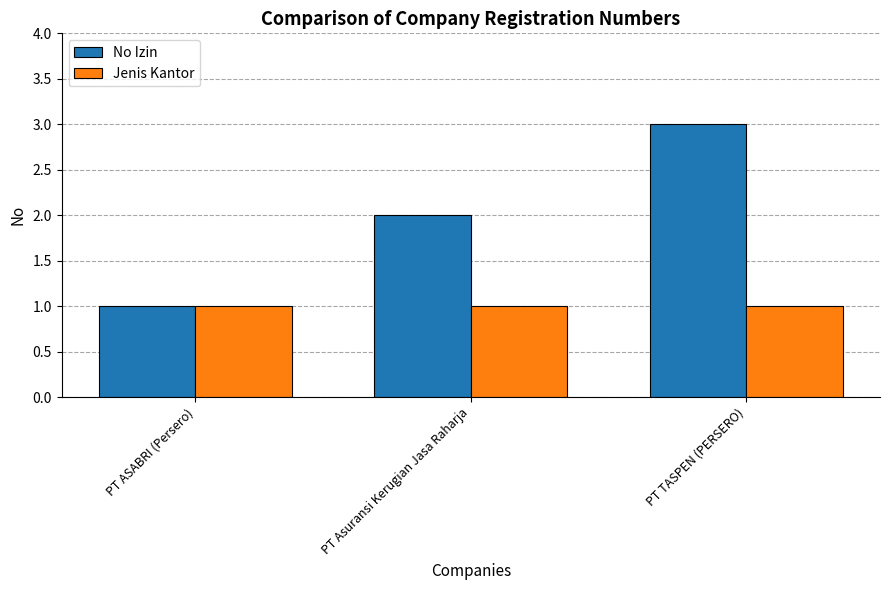

Does the chart contain any negative values?

No